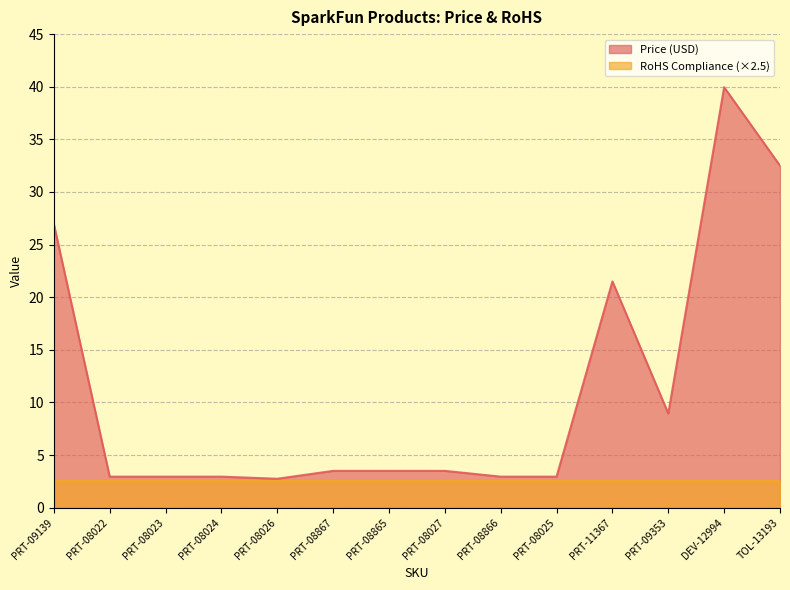

What is the change in value from PRT-09139 to TOL-13193?

+5.6